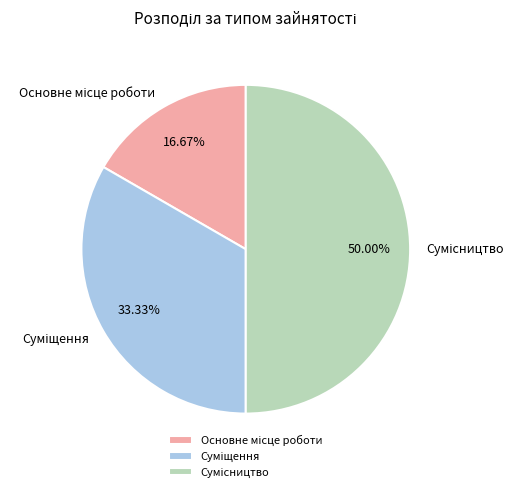

Count the number of slices in the pie.

3